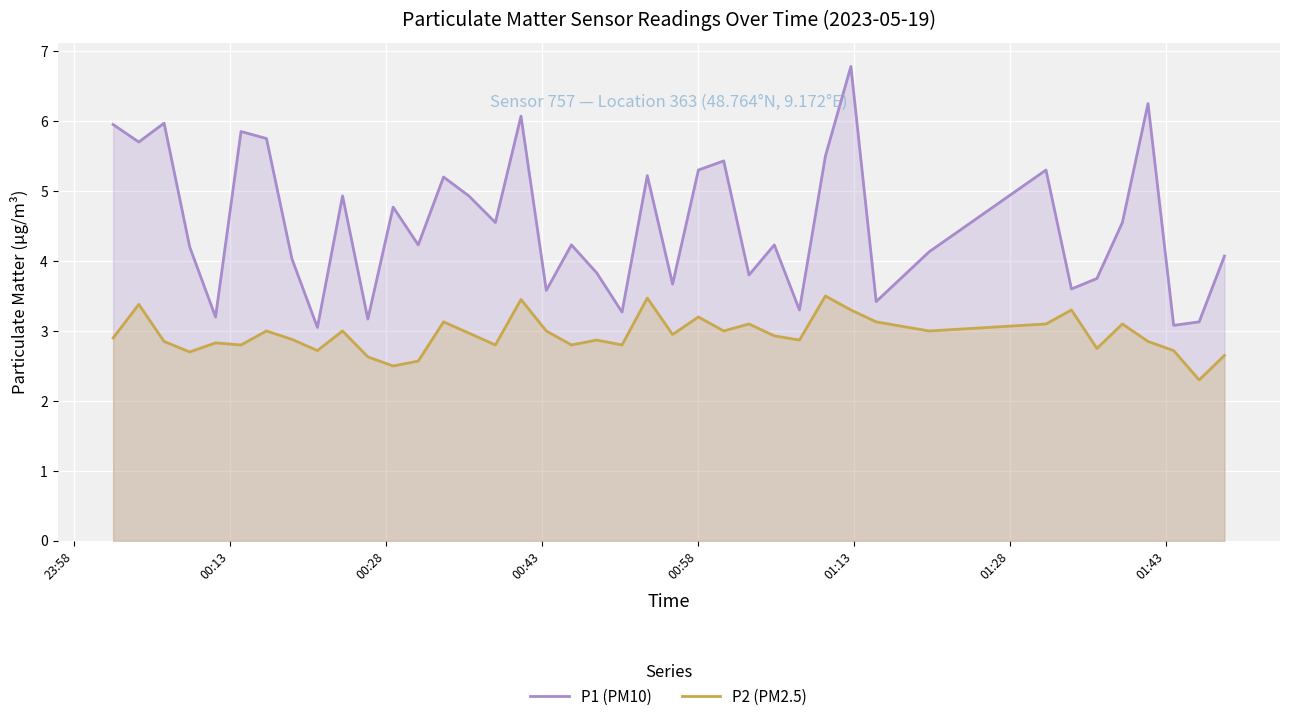

What are all the series names shown in the legend?

P1 (PM10), P2 (PM2.5)